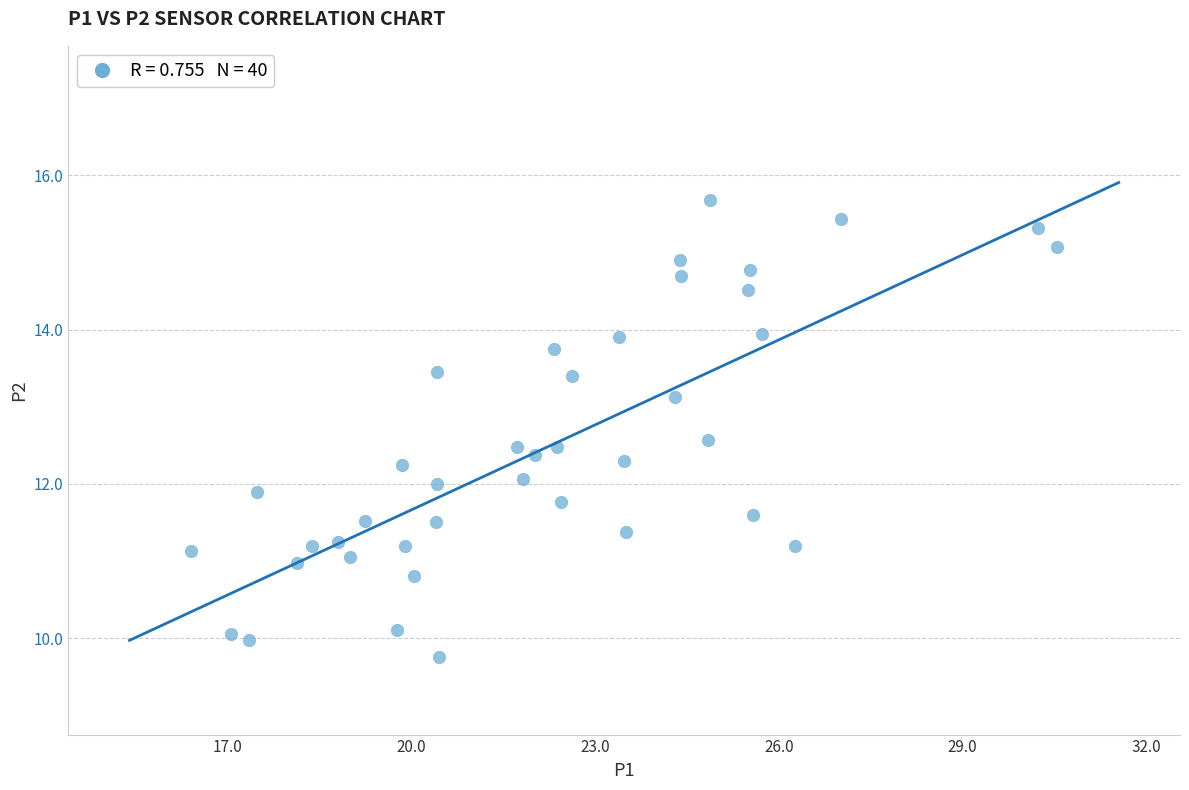

What is the range of Y values (max minus min)?

5.9